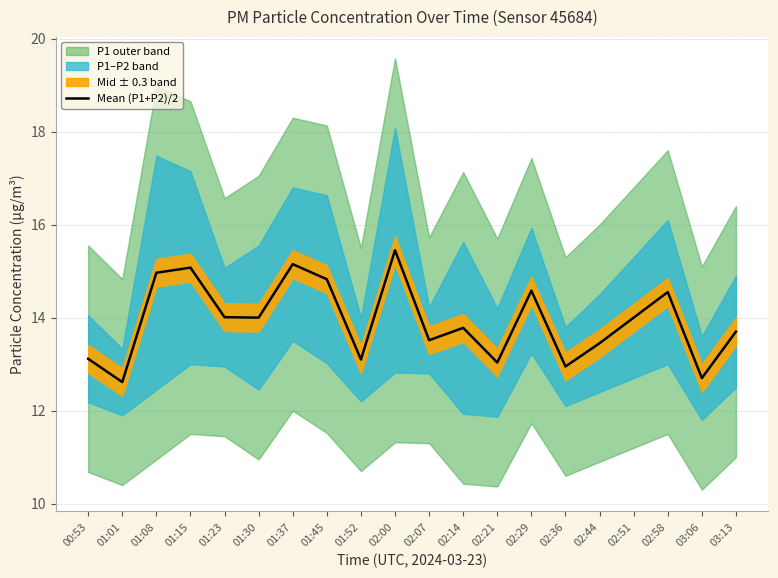

What position from the left is 02:21?

13